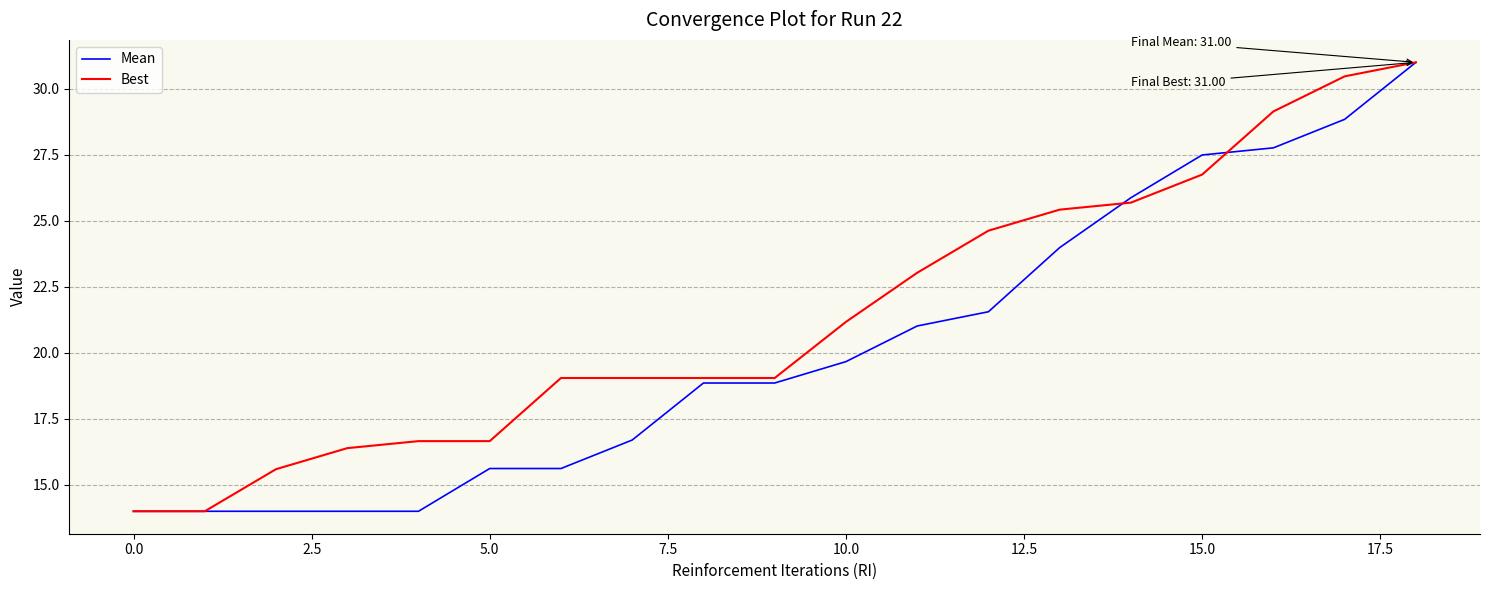

List the series in order of their overall mean, highest first.

Best, Mean